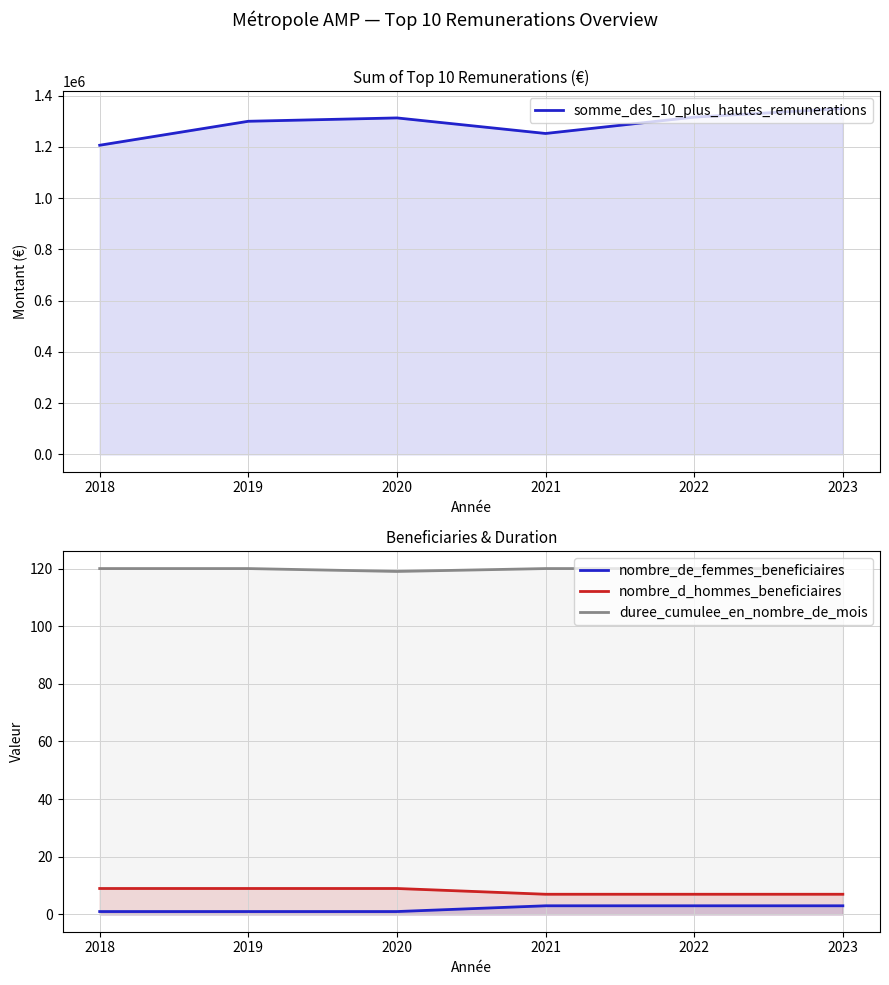

The nombre_d_hommes_beneficiaires series shows 9 at 2018. True or false?

True